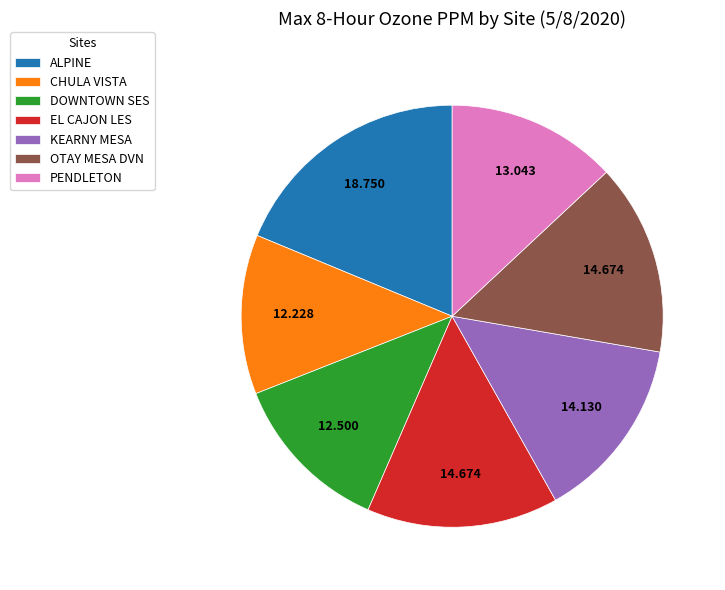

Do EL CAJON LES and PENDLETON together represent more than half of the pie?

No